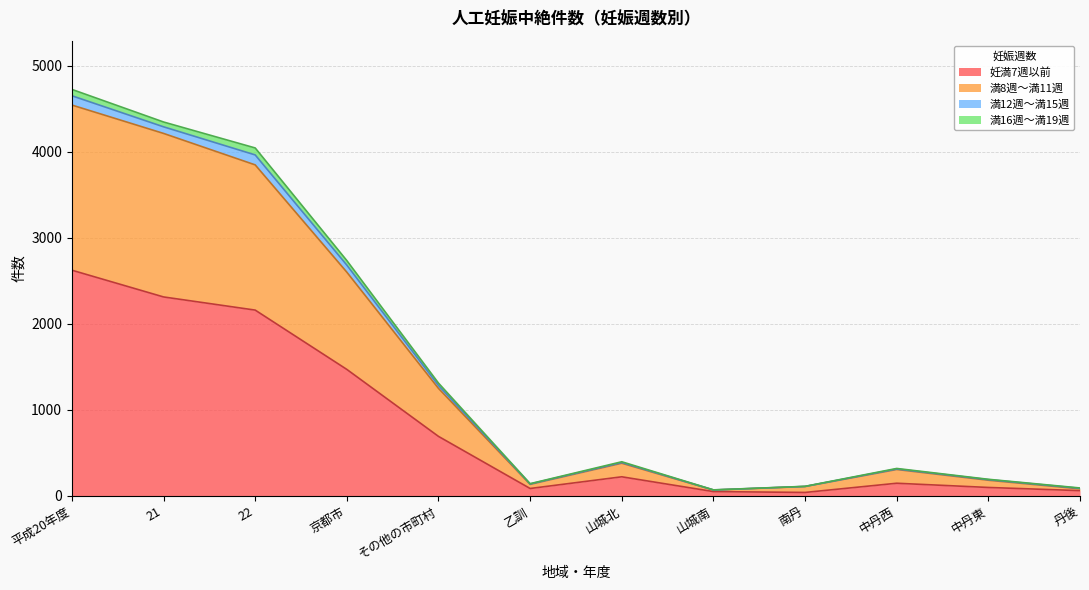

What are all the series names shown in the legend?

妊満7週以前, 満8週～満11週, 満12週～満15週, 満16週～満19週